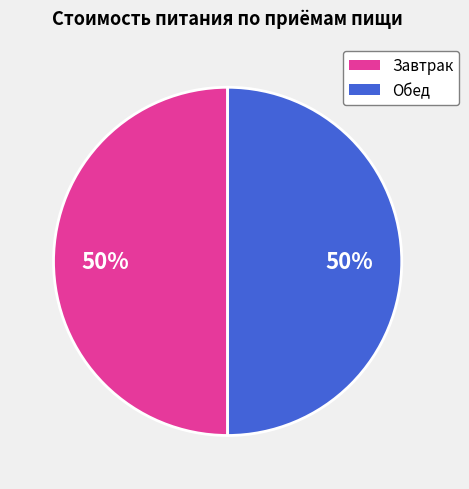

To the nearest percent, what is the average slice percentage?

50%